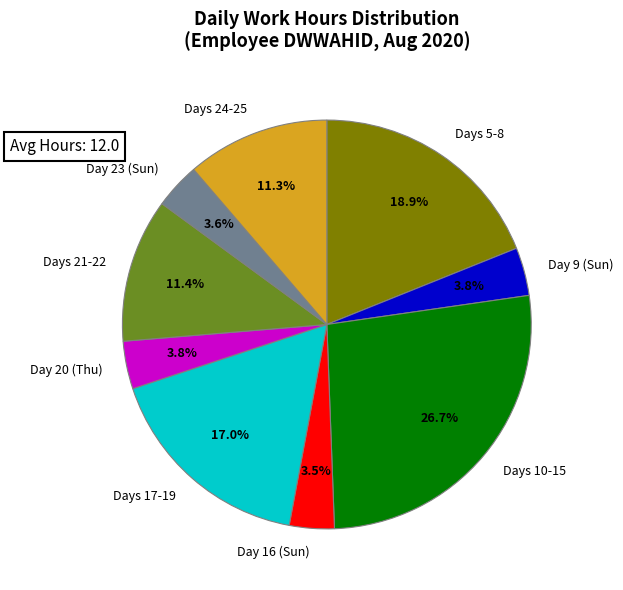

Approximately how many times larger is the value at Days 17-19 compared to Days 10-15?

0.6